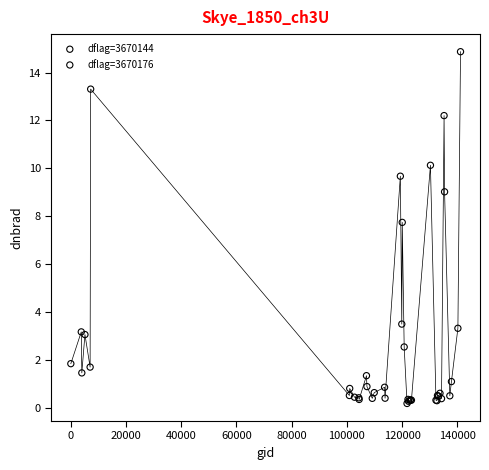

What are all the series names shown in the legend?

dflag=3670144, dflag=3670176